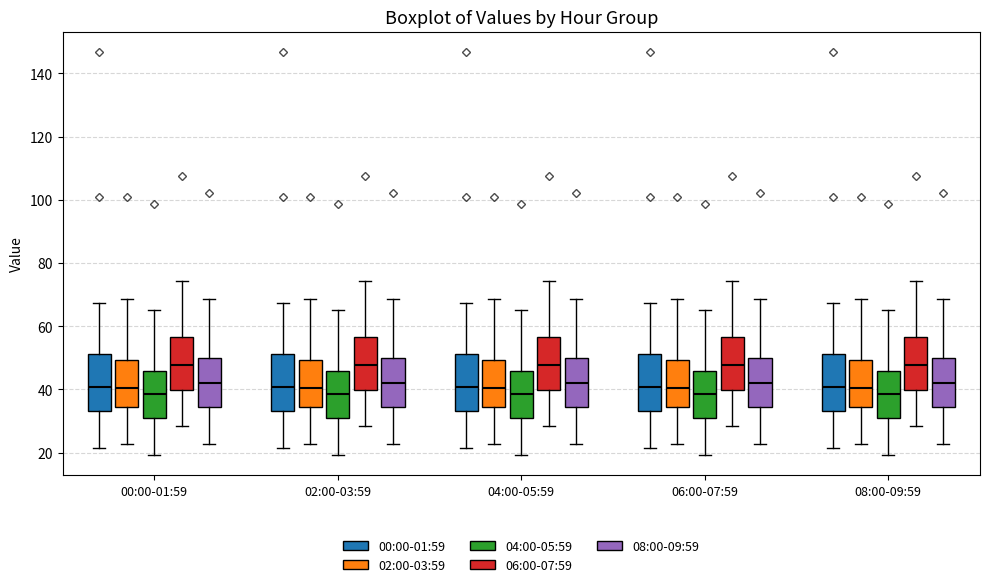

Reading left to right, read every box against the y-axis: the position of its median line, the range the box covers, and the ends of its whiskers. The values are not printed on the chart, so give them approximately, as read against the axis.

00:00-01:59 (00:00-01:59): median 40, box 34 to 52, whiskers 22 to 68
00:00-01:59 (02:00-03:59): median 40, box 34 to 50, whiskers 22 to 68
00:00-01:59 (04:00-05:59): median 38, box 30 to 46, whiskers 20 to 66
00:00-01:59 (06:00-07:59): median 48, box 40 to 56, whiskers 28 to 74
00:00-01:59 (08:00-09:59): median 42, box 34 to 50, whiskers 22 to 68
02:00-03:59 (00:00-01:59): median 40, box 34 to 52, whiskers 22 to 68
02:00-03:59 (02:00-03:59): median 40, box 34 to 50, whiskers 22 to 68
02:00-03:59 (04:00-05:59): median 38, box 30 to 46, whiskers 20 to 66
02:00-03:59 (06:00-07:59): median 48, box 40 to 56, whiskers 28 to 74
02:00-03:59 (08:00-09:59): median 42, box 34 to 50, whiskers 22 to 68
04:00-05:59 (00:00-01:59): median 40, box 34 to 52, whiskers 22 to 68
04:00-05:59 (02:00-03:59): median 40, box 34 to 50, whiskers 22 to 68
04:00-05:59 (04:00-05:59): median 38, box 30 to 46, whiskers 20 to 66
04:00-05:59 (06:00-07:59): median 48, box 40 to 56, whiskers 28 to 74
04:00-05:59 (08:00-09:59): median 42, box 34 to 50, whiskers 22 to 68
06:00-07:59 (00:00-01:59): median 40, box 34 to 52, whiskers 22 to 68
06:00-07:59 (02:00-03:59): median 40, box 34 to 50, whiskers 22 to 68
06:00-07:59 (04:00-05:59): median 38, box 30 to 46, whiskers 20 to 66
06:00-07:59 (06:00-07:59): median 48, box 40 to 56, whiskers 28 to 74
06:00-07:59 (08:00-09:59): median 42, box 34 to 50, whiskers 22 to 68
08:00-09:59 (00:00-01:59): median 40, box 34 to 52, whiskers 22 to 68
08:00-09:59 (02:00-03:59): median 40, box 34 to 50, whiskers 22 to 68
08:00-09:59 (04:00-05:59): median 38, box 30 to 46, whiskers 20 to 66
08:00-09:59 (06:00-07:59): median 48, box 40 to 56, whiskers 28 to 74
08:00-09:59 (08:00-09:59): median 42, box 34 to 50, whiskers 22 to 68